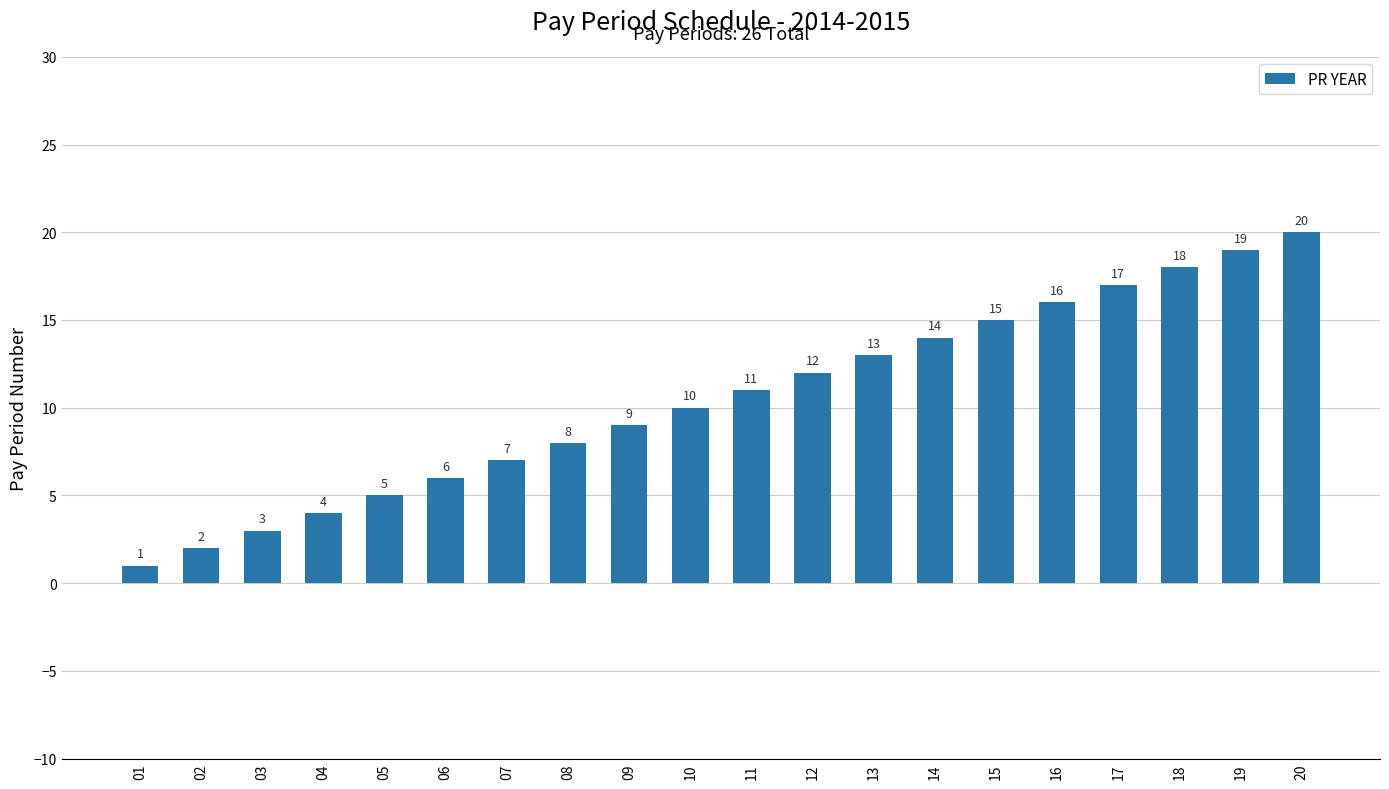

What is the difference between the maximum and second lowest values?

18